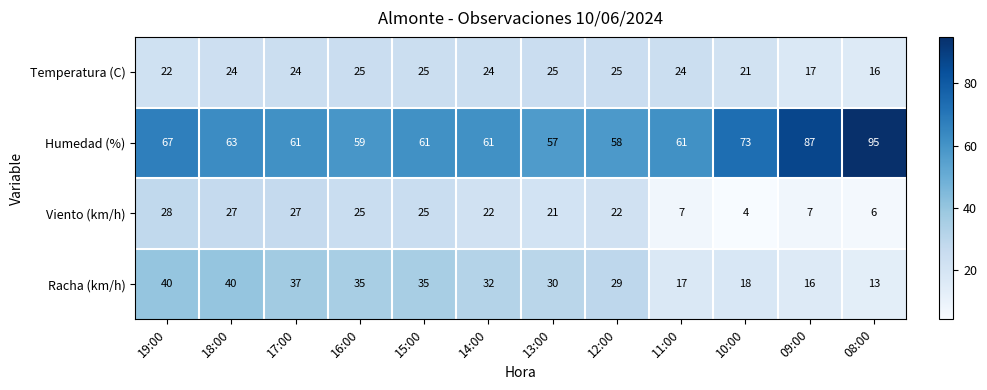

Is it true that Racha (km/h) equals 41 at 13:00?

False